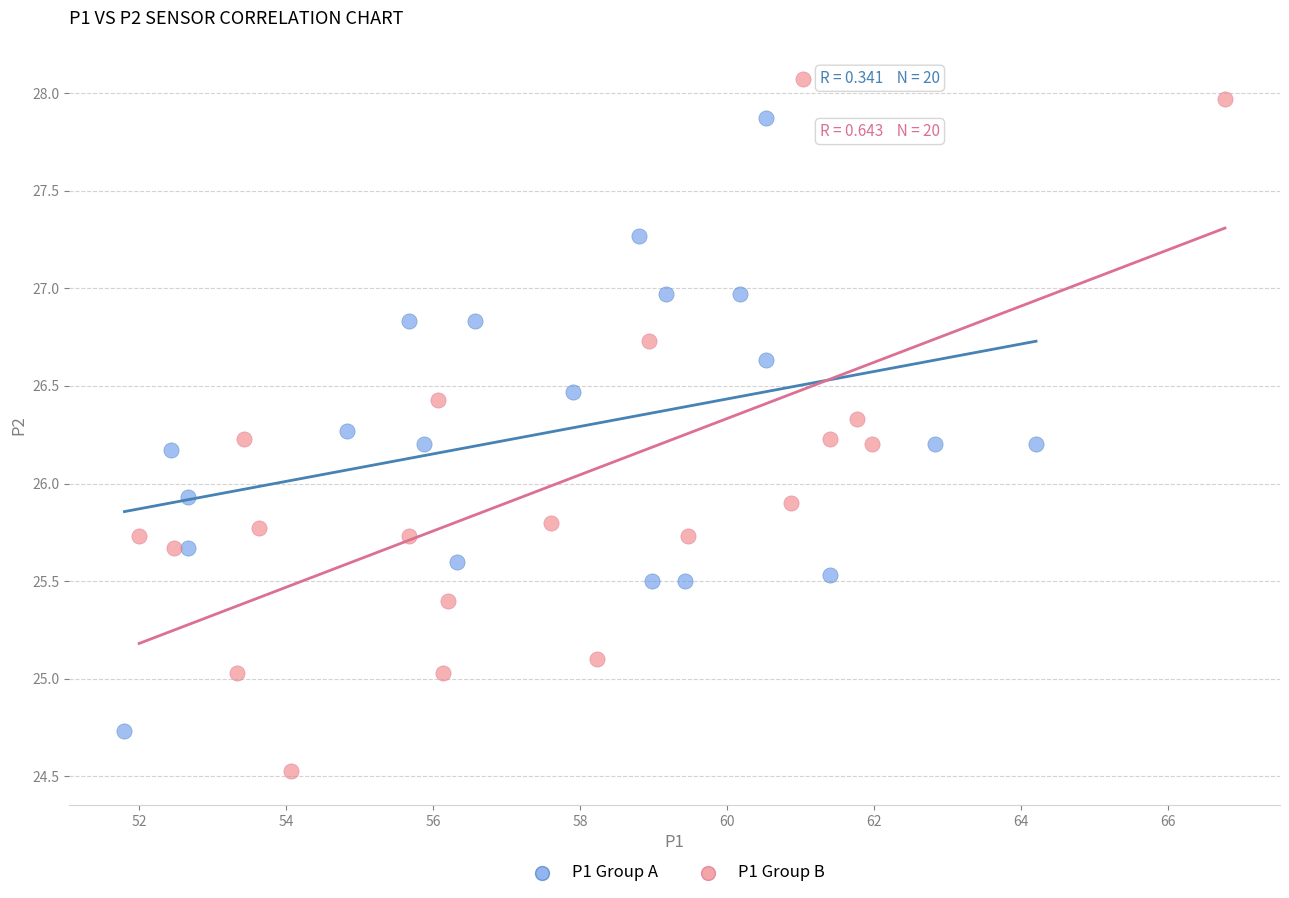

Which series reaches the maximum Y coordinate?

P1 Group B